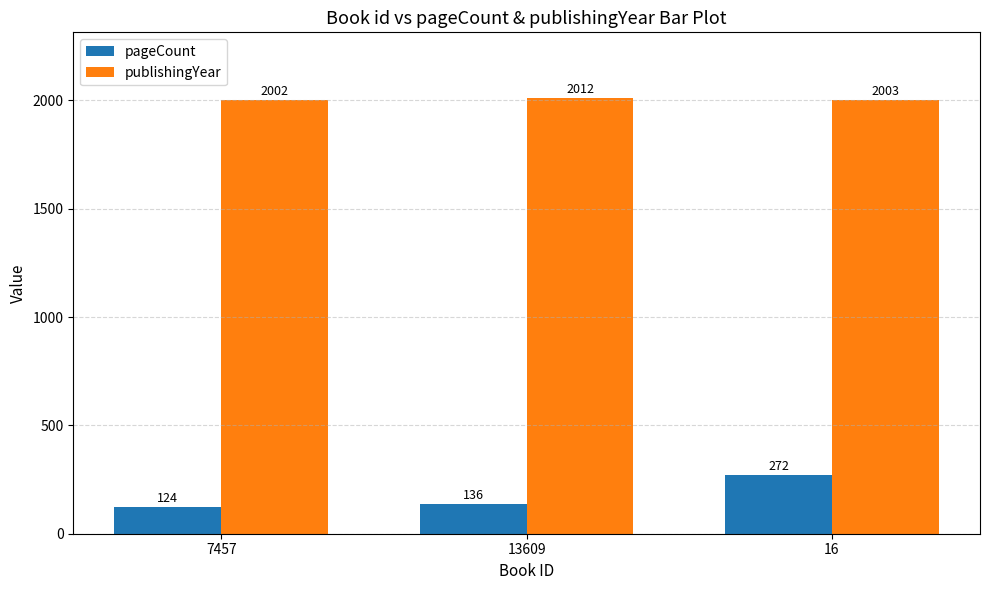

What is the value of the publishingYear bar at the 1st from the left?

2002